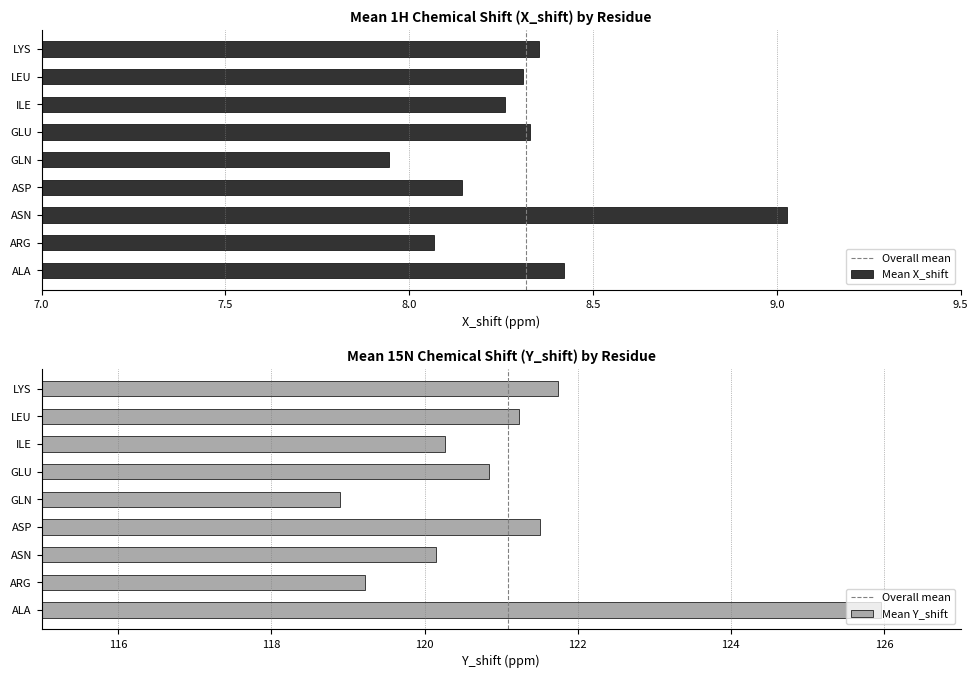

List the series in order of their overall mean, highest first.

Mean Y_shift, Mean X_shift